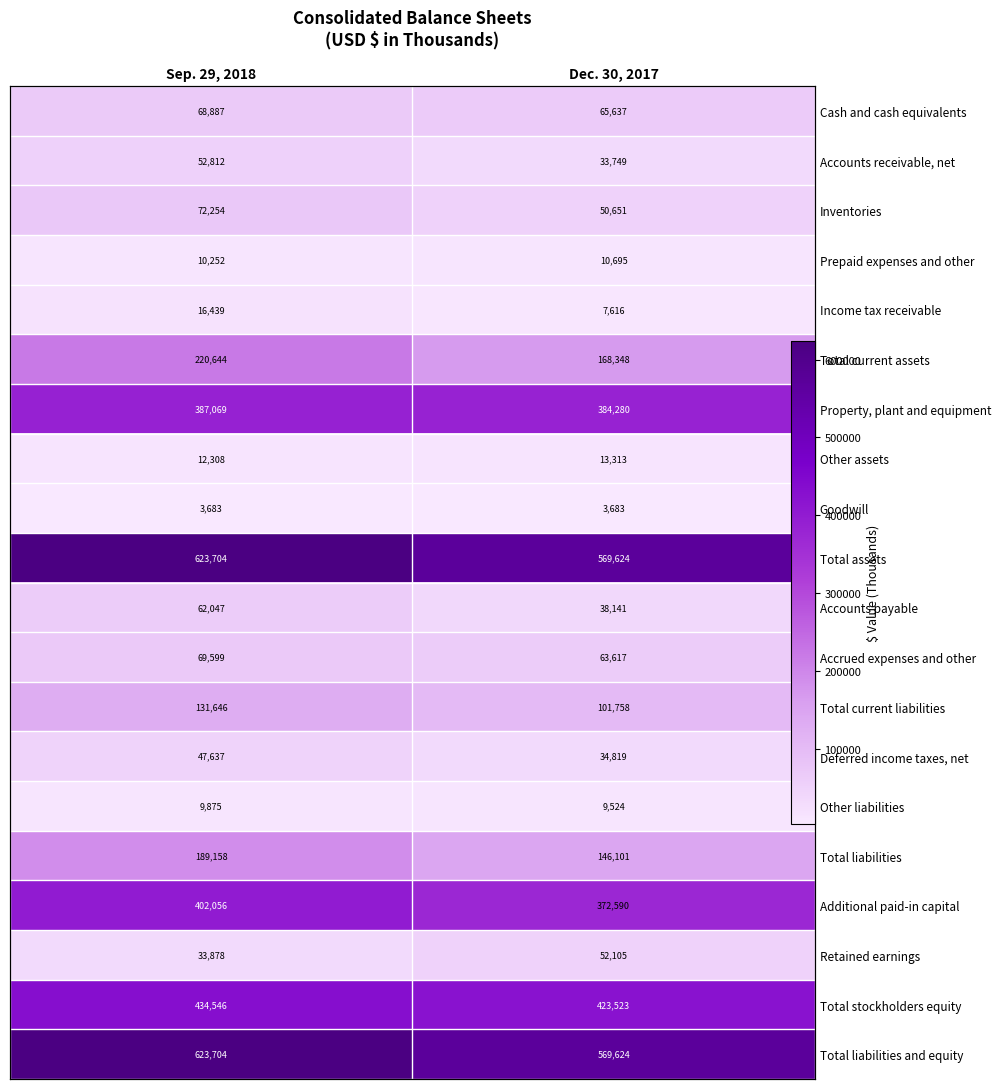

True or false: Other assets has a value of 2988 at Dec. 30, 2017.

False